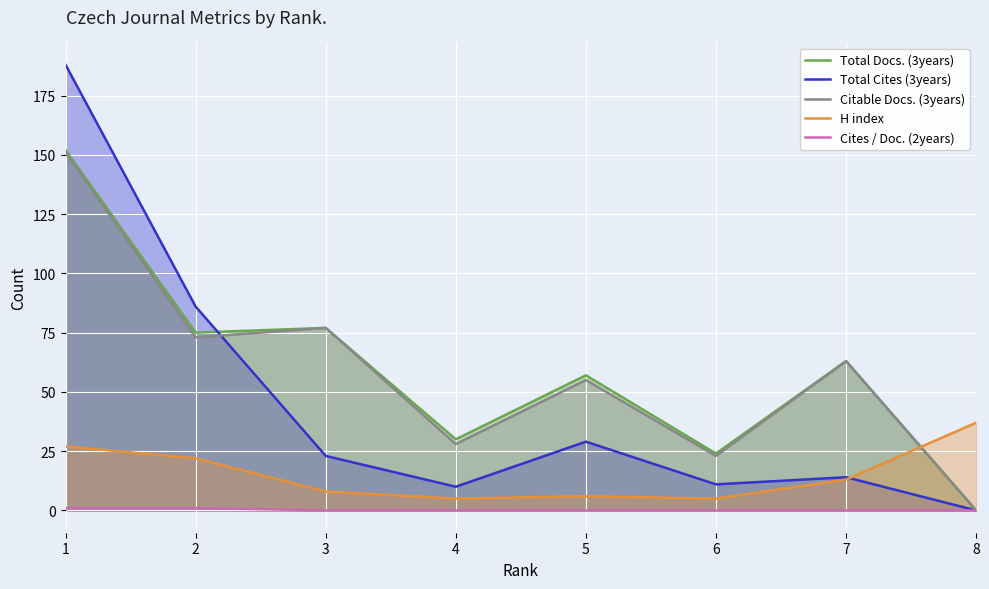

What is the difference between the second highest and second lowest values in the Total Cites (3years) series?

76